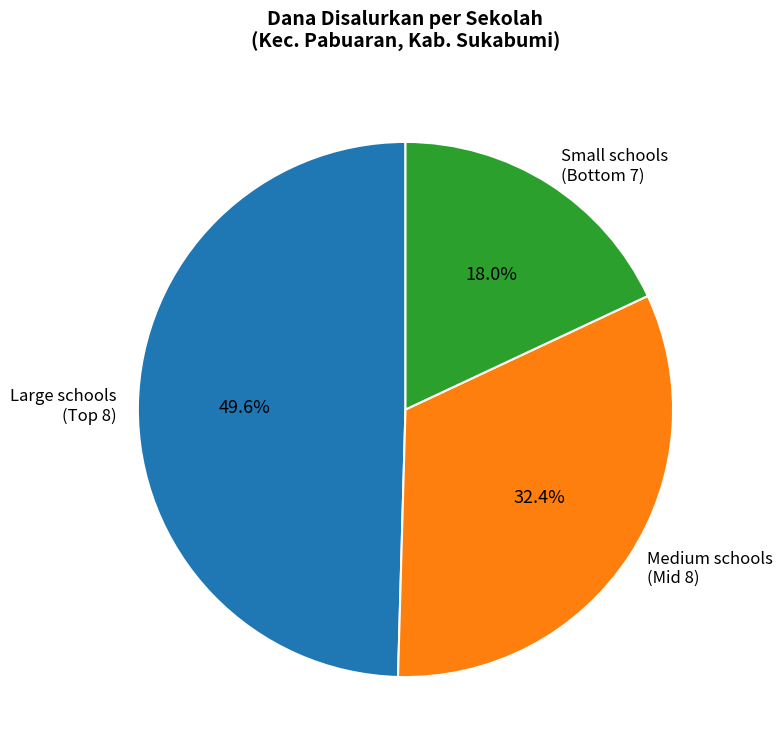

Count the number of slices in the pie.

3